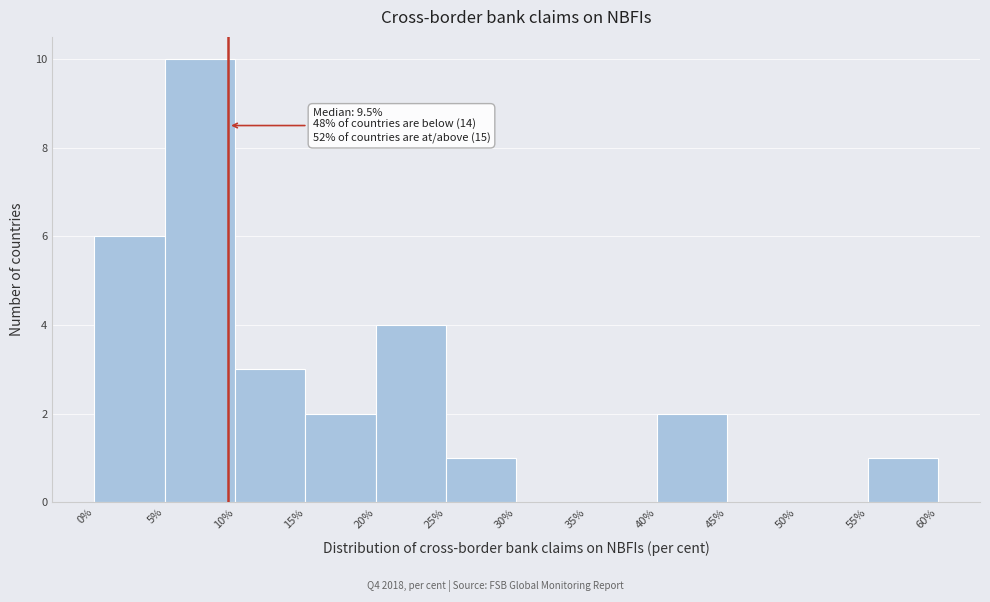

Which range on the x-axis has the tallest bar?

5% to 10%